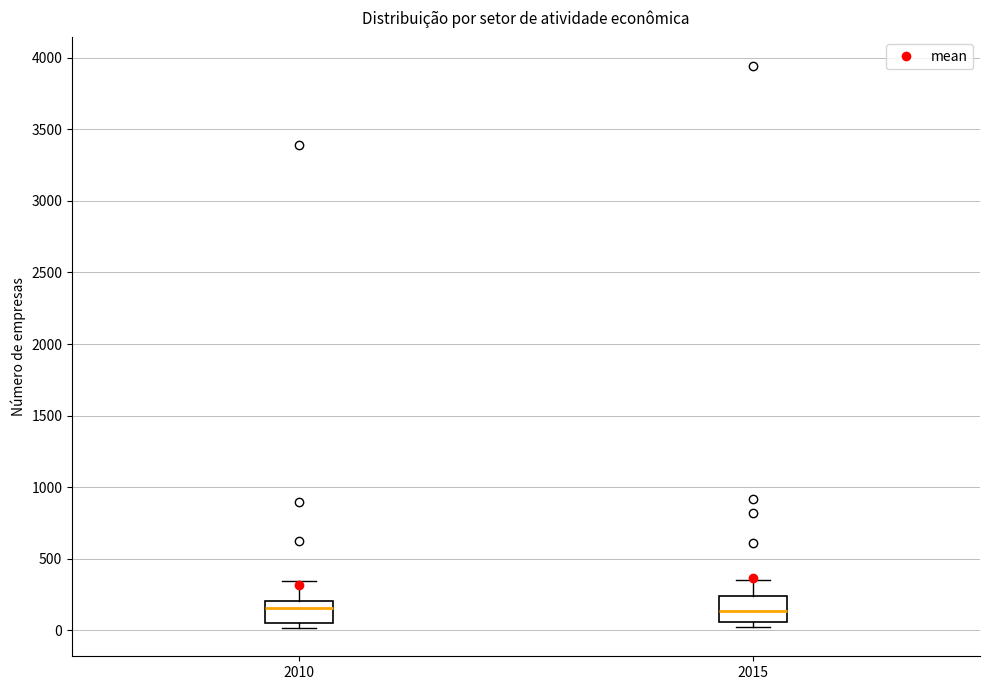

Reading left to right, transcribe this box plot: for each box, give where its median line is, the range the box spans, and where its two whiskers end, as read against the y-axis. The values are not printed on the chart, so give them approximately, as read against the axis.

2010: median 150, box 50 to 200, whiskers 0 to 350
2015: median 150, box 50 to 250, whiskers 50 (just below the box's lower edge) to 350